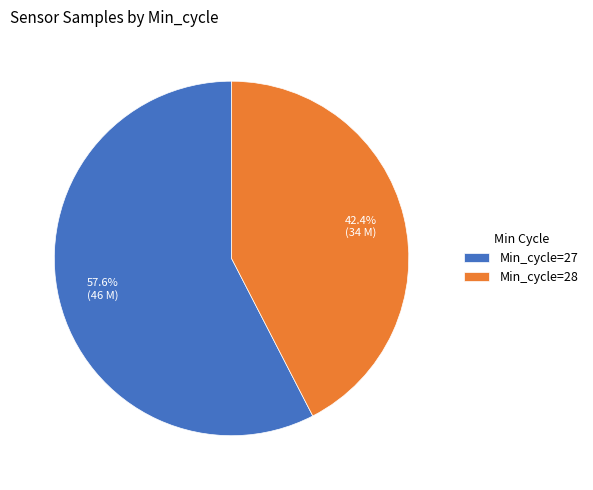

Which slice represents more than half of the pie?

Min_cycle=27